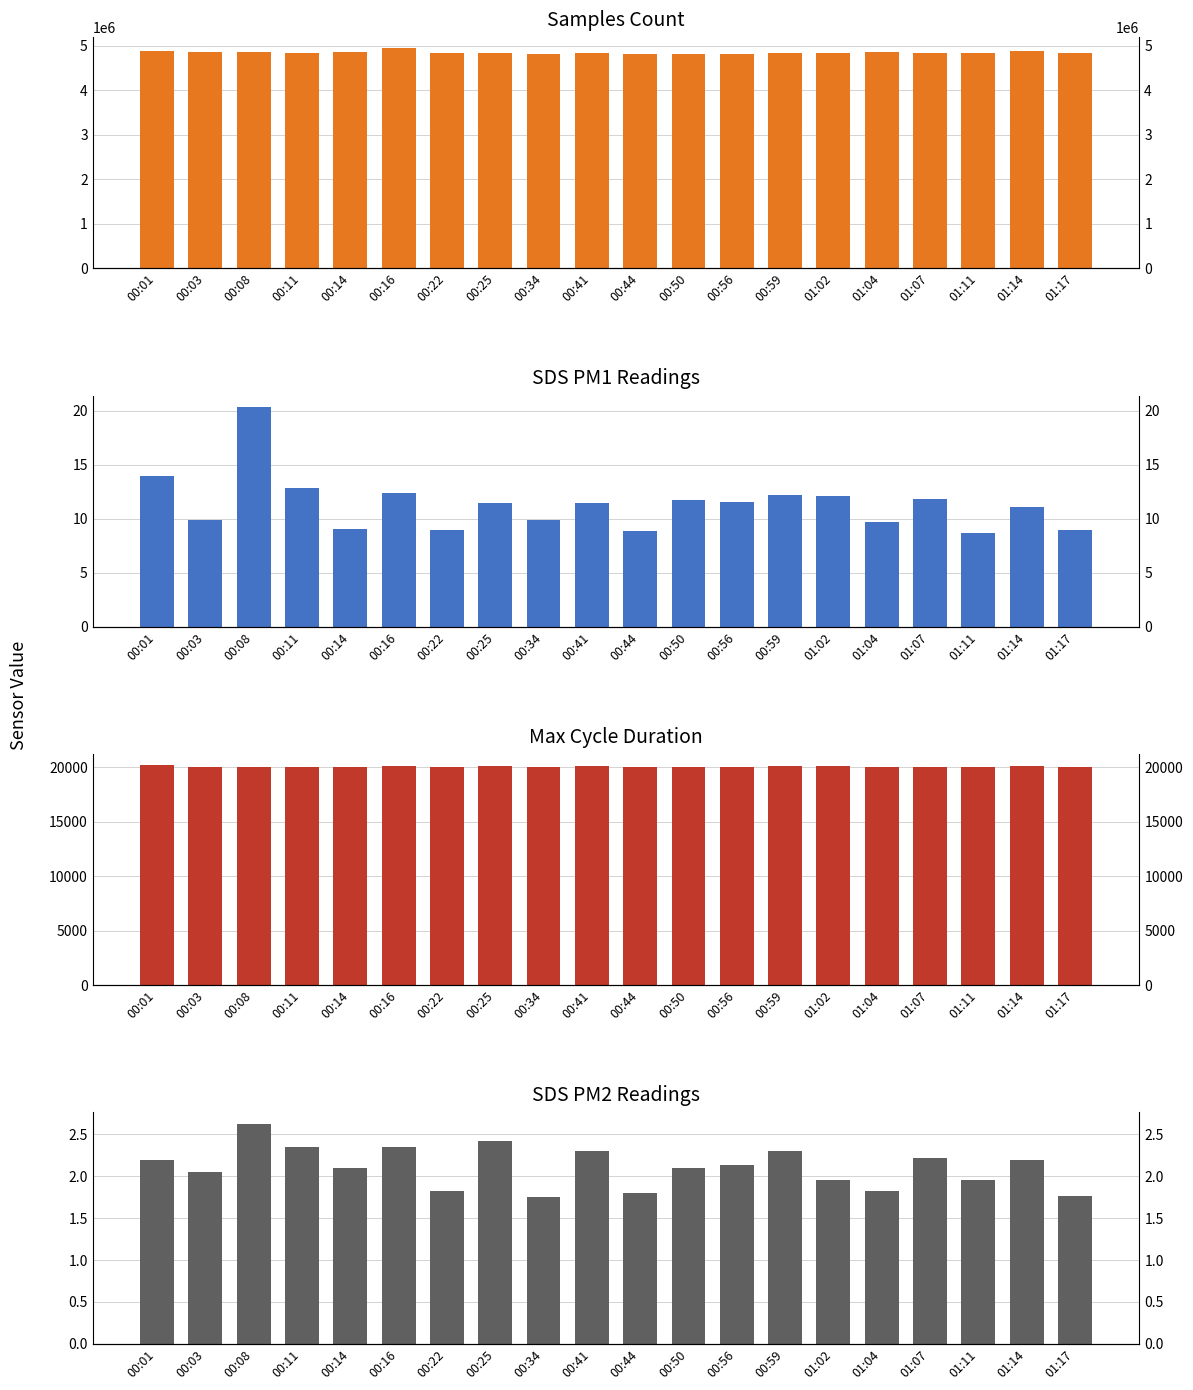

At 01:11, list the series in order from smallest to largest.

SDS_P2, SDS_P1, Max_cycle, Samples